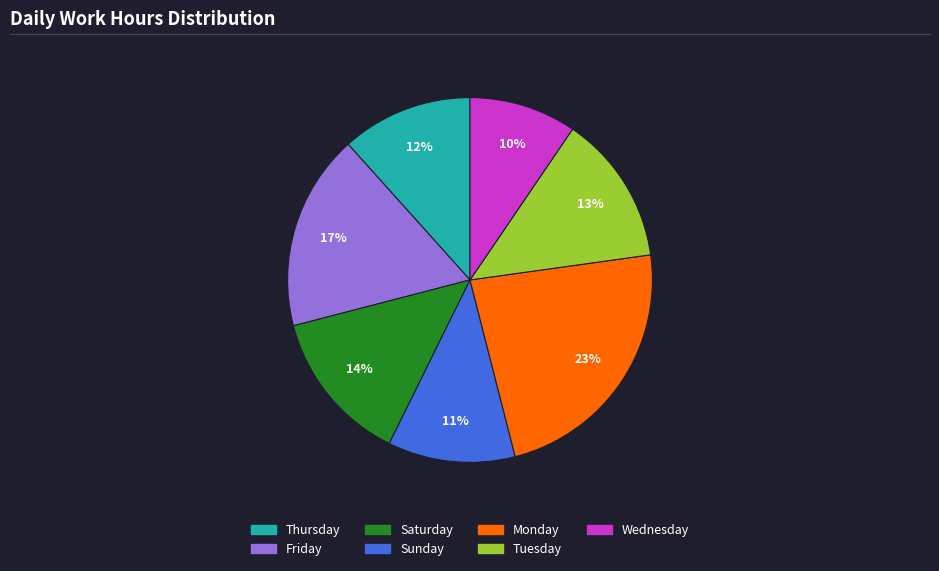

Does any single category account for the majority?

No